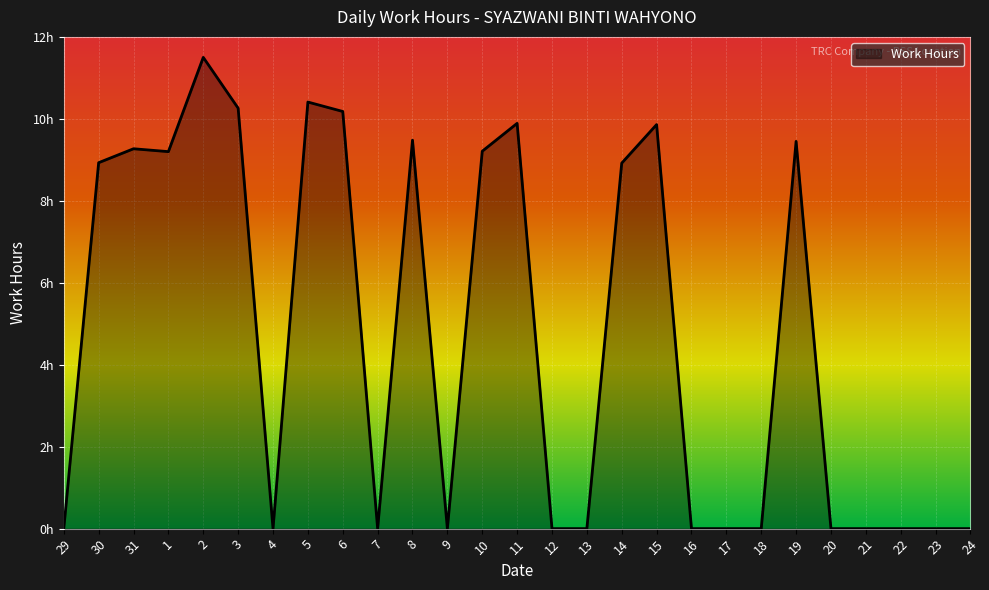

True or false: the data shows 0.0 at 20.

True